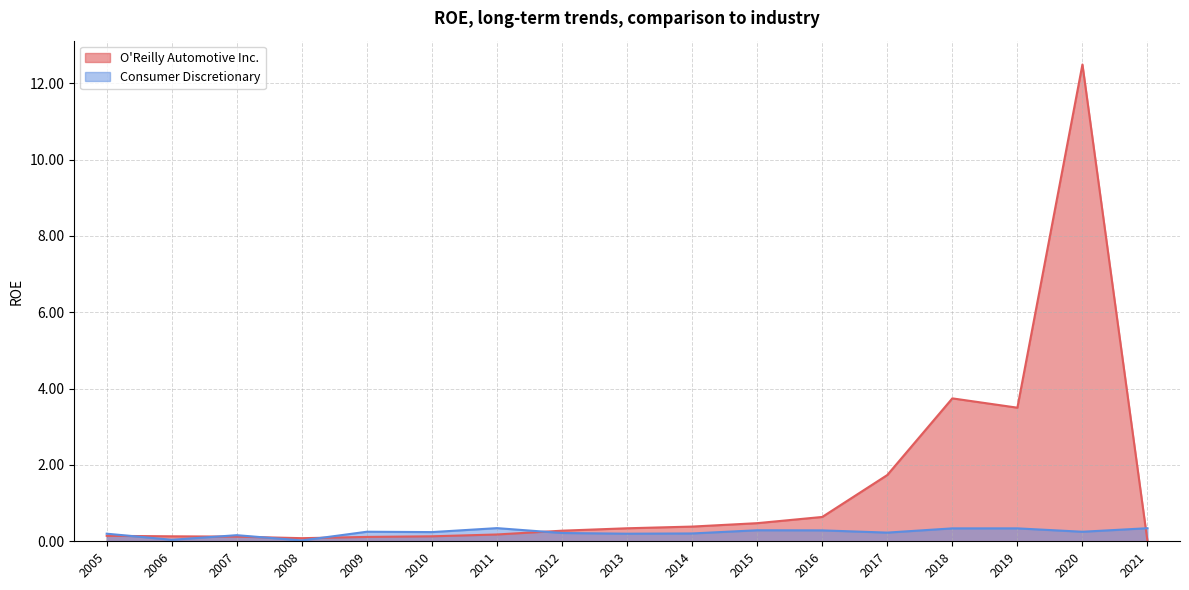

Between 2005 and 2019, which is larger?

2019